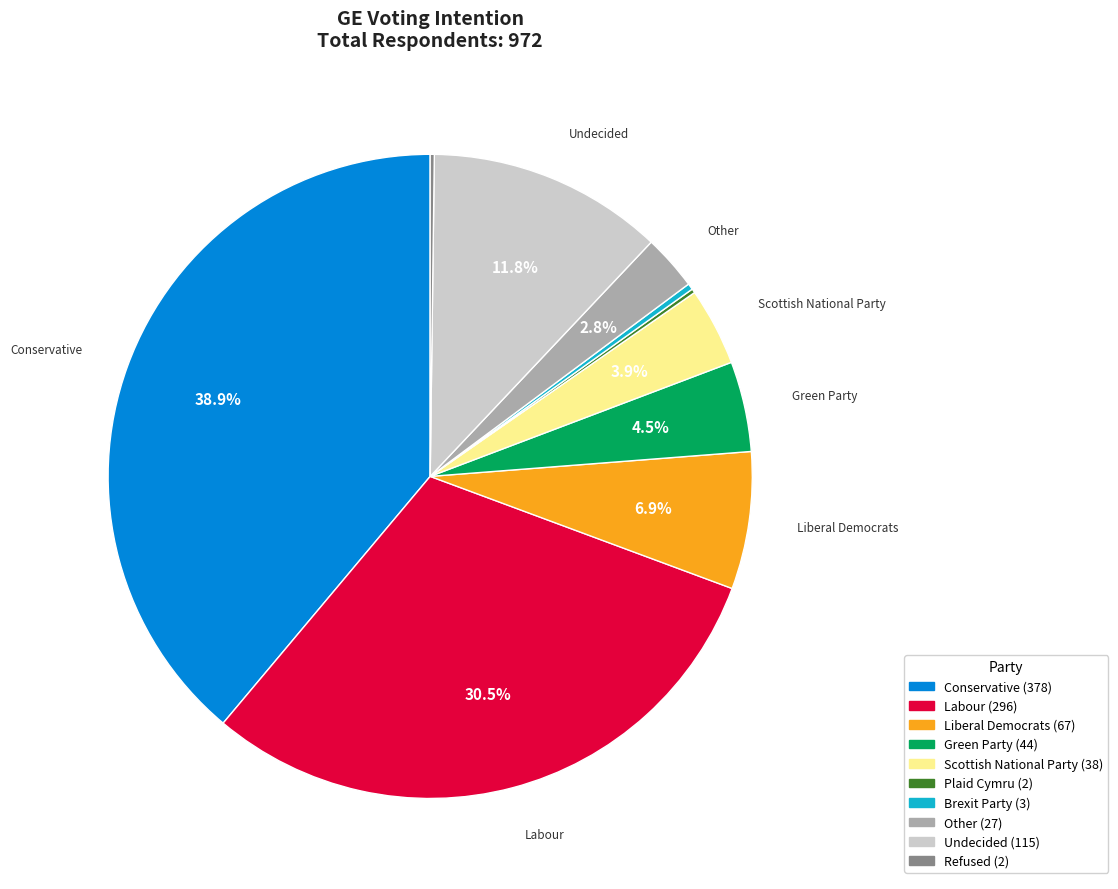

To the nearest percent, what is the average slice percentage?

10%